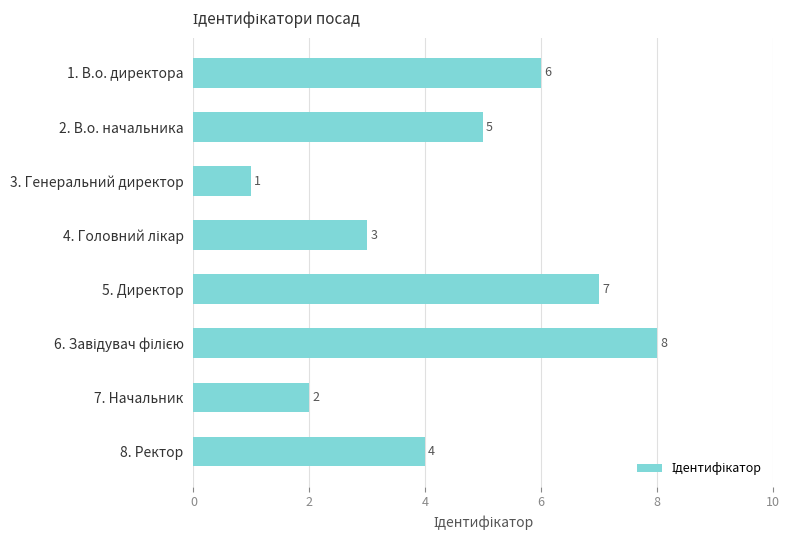

What is the value of the 1st bar from the top?

6